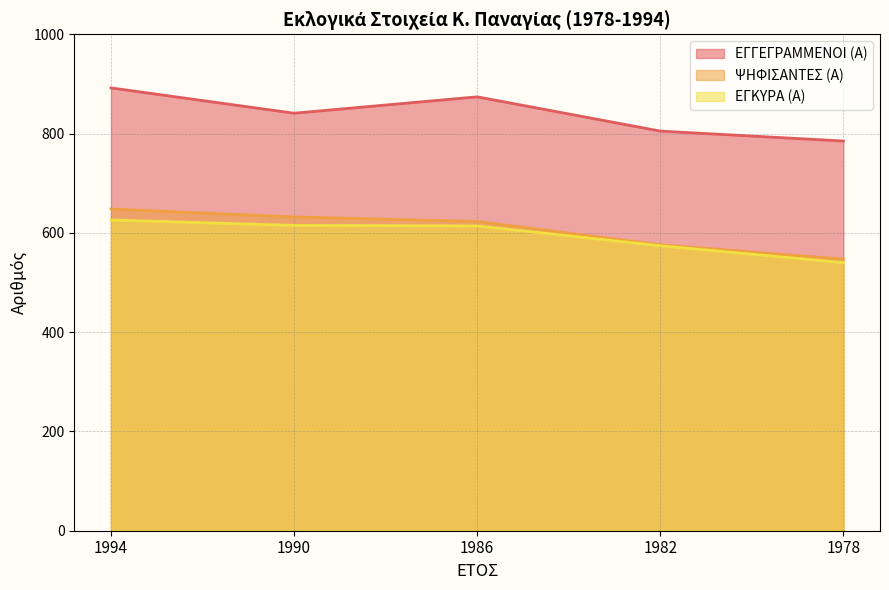

What is the minimum value for ΕΓΓΕΓΡΑΜΜΕΝΟΙ (Α)?

785